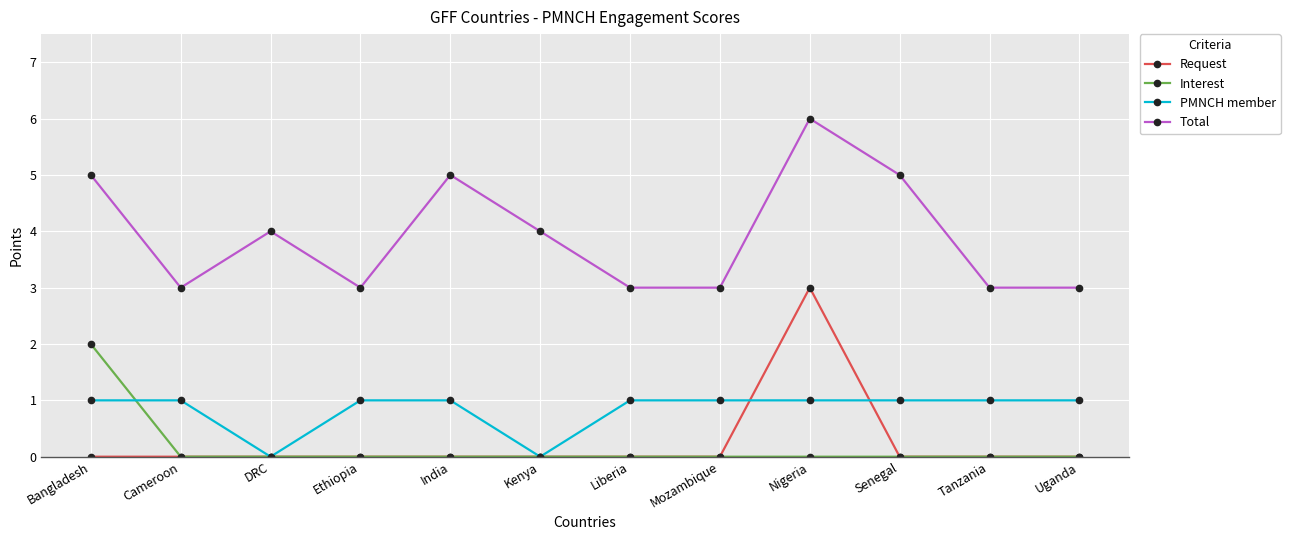

What is the average value of the Total series?

4